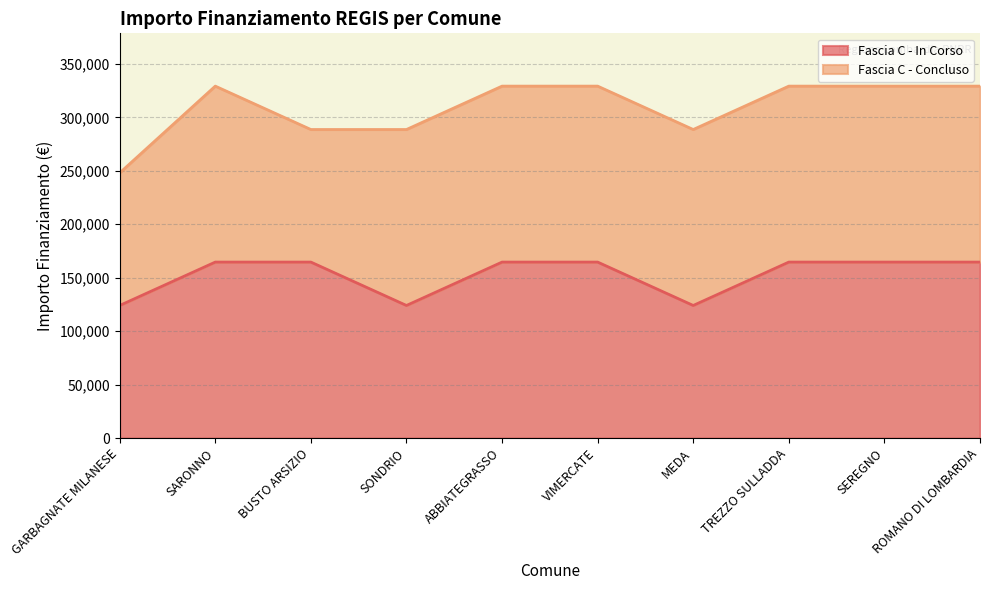

Which label corresponds to the largest value in the chart?

SARONNO